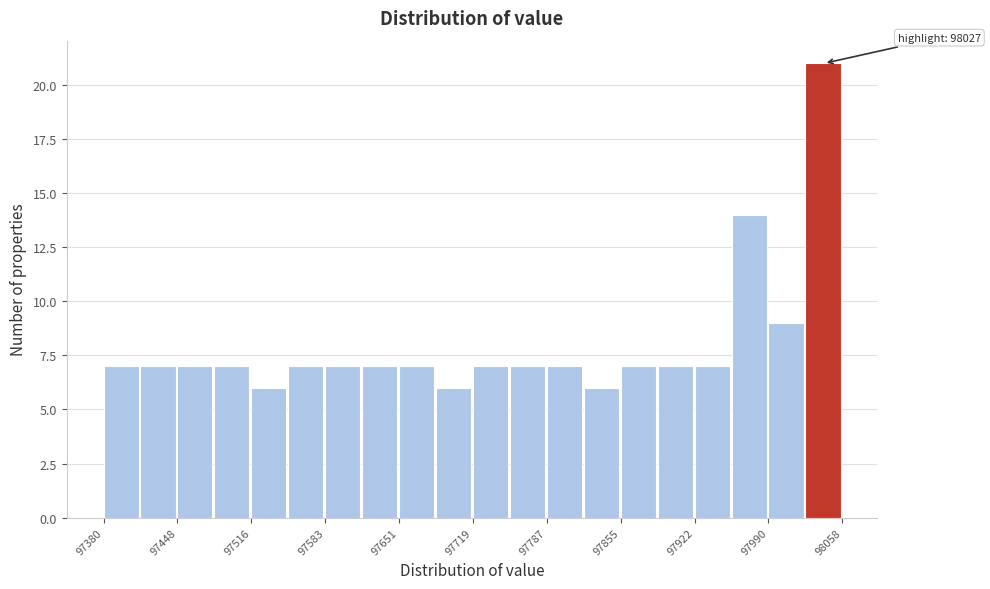

Read against the x-axis, roughly where is the centre of the tallest bar?

98040